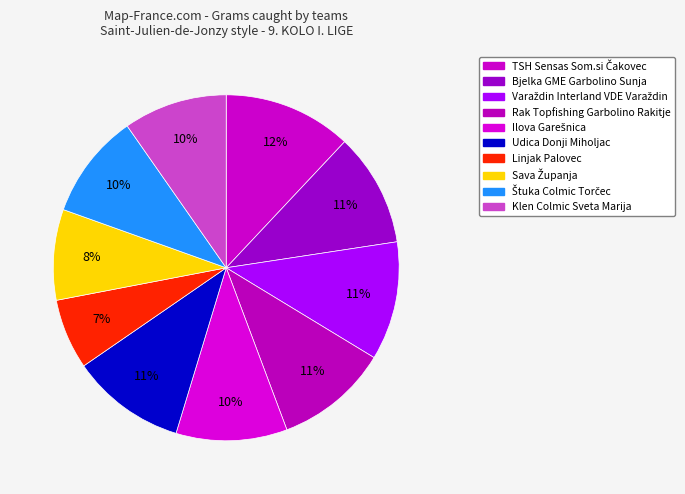

Count the number of slices in the pie.

10